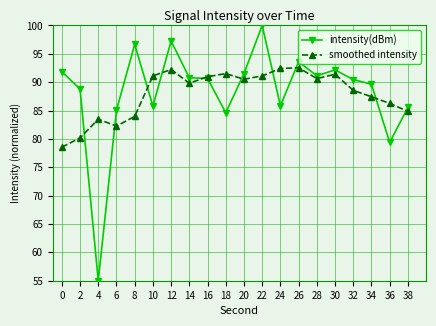

What is the difference between the maximum and minimum values in the smoothed intensity series?

14.0